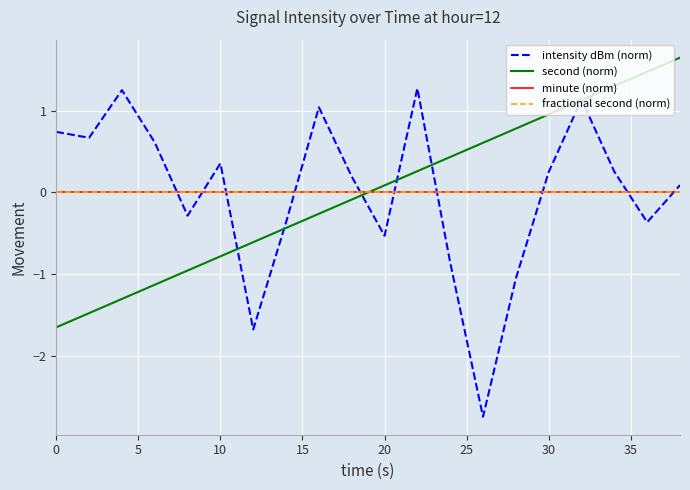

Is this an area chart (filled region under the line)?

No